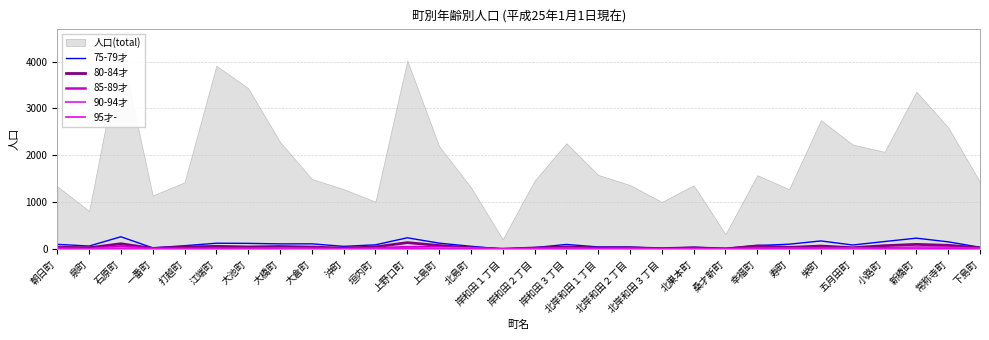

How many values in the 90-94才 series exceed 7?

14